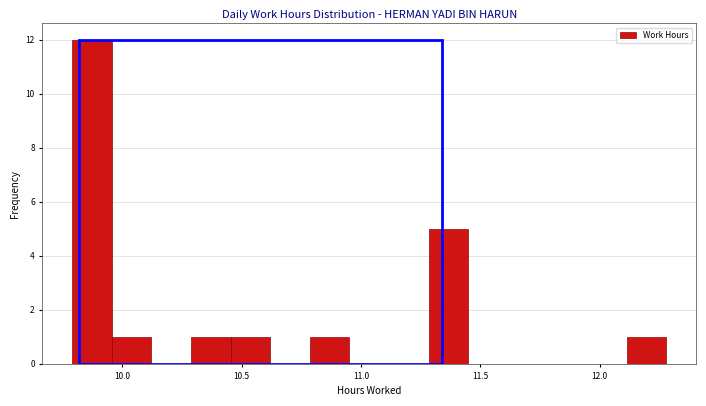

Around what value on the x-axis is the tallest bar? Give the approximate position of its centre, as read against the axis.

9.85